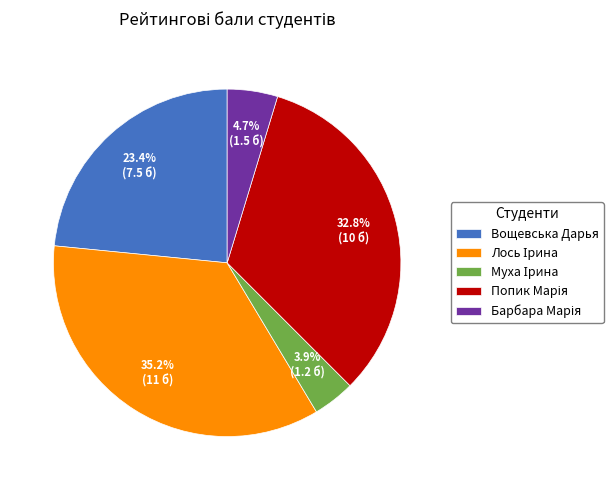

Count the number of slices in the pie.

5